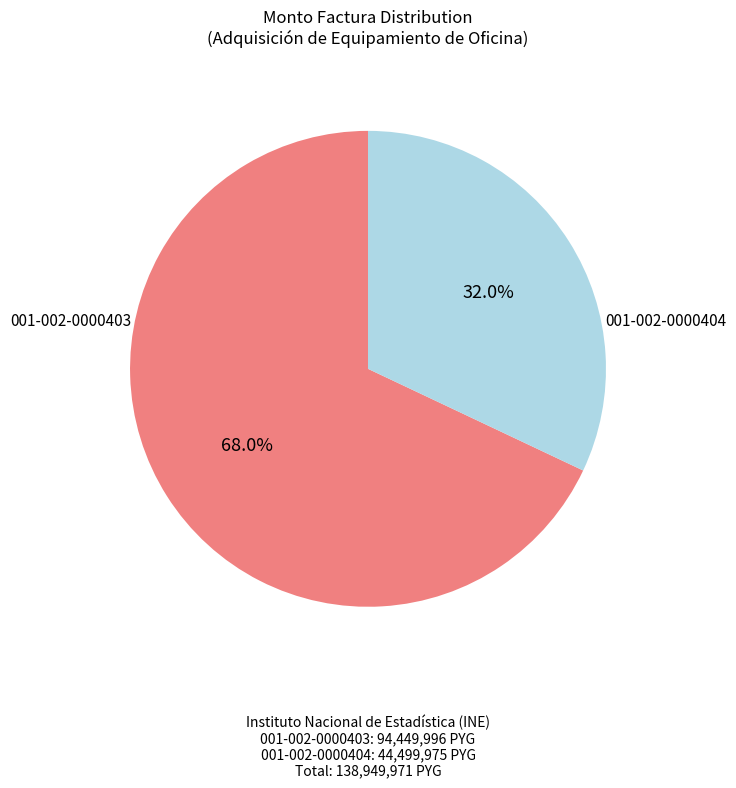

Is there a majority slice in this chart?

Yes